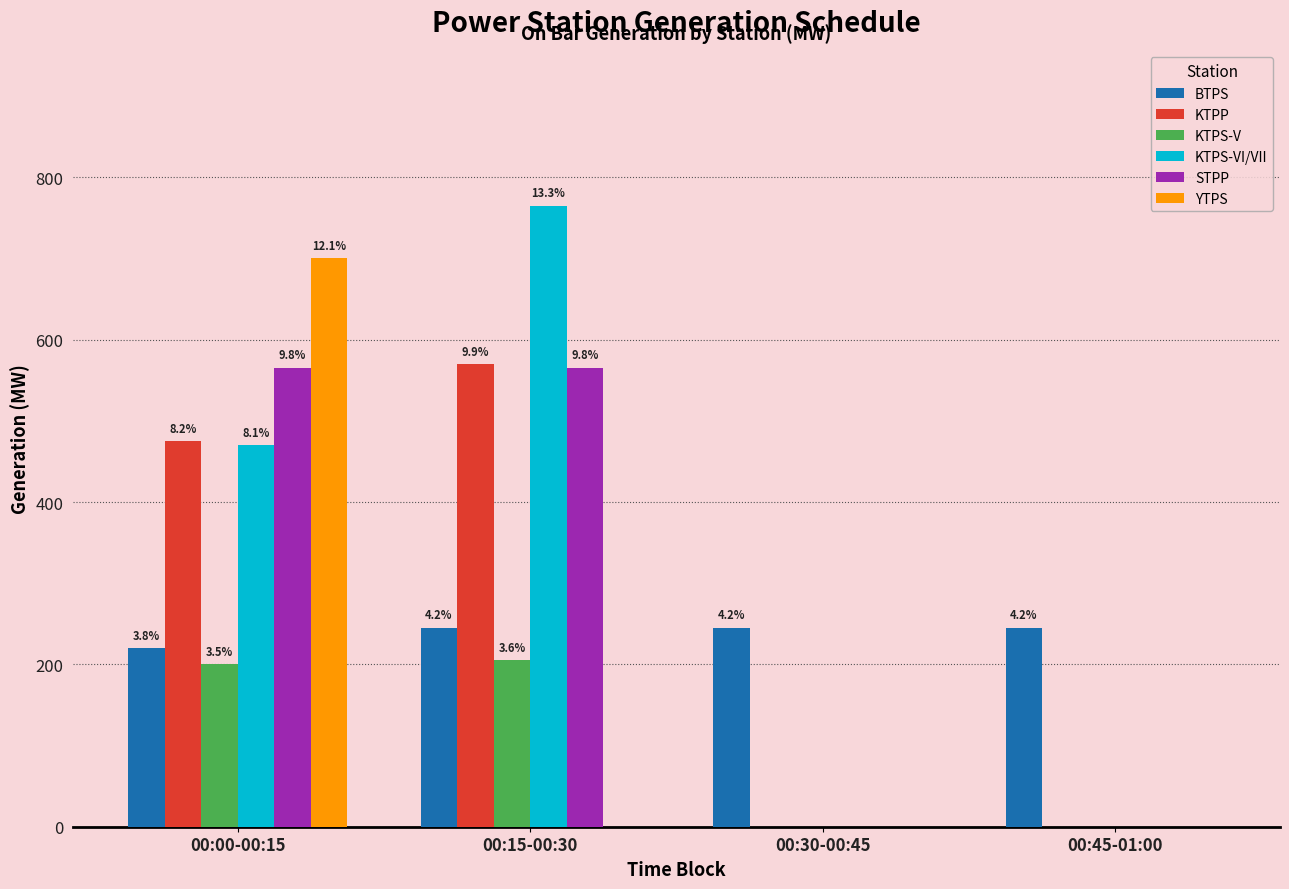

Are the bars grouped side by side (vs. stacked)?

Yes